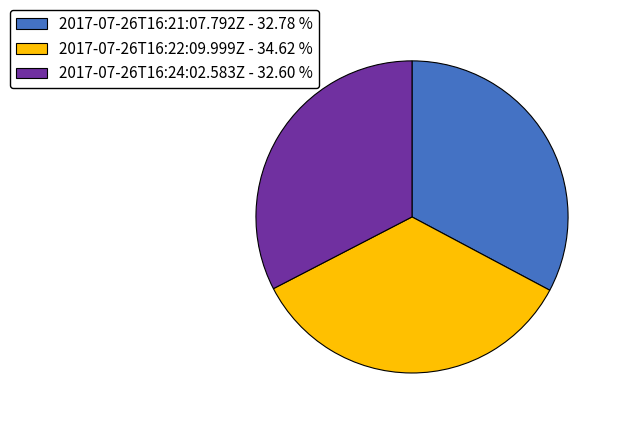

Approximately how many times larger is the value at 2017-07-26T16:21:07.792Z - 32.78 % compared to 2017-07-26T16:24:02.583Z - 32.60 %?

1.0